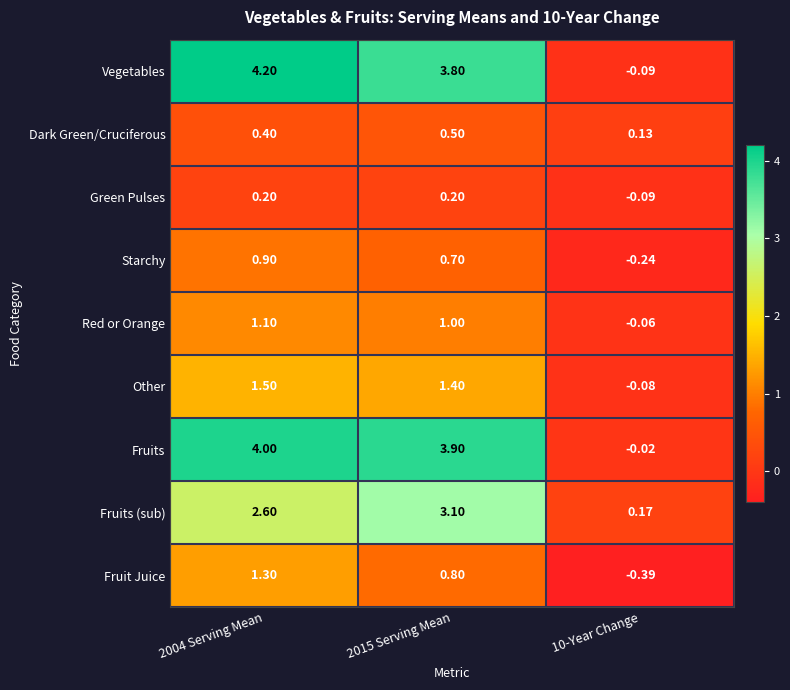

At how many categories does at least one series exceed 1?

2